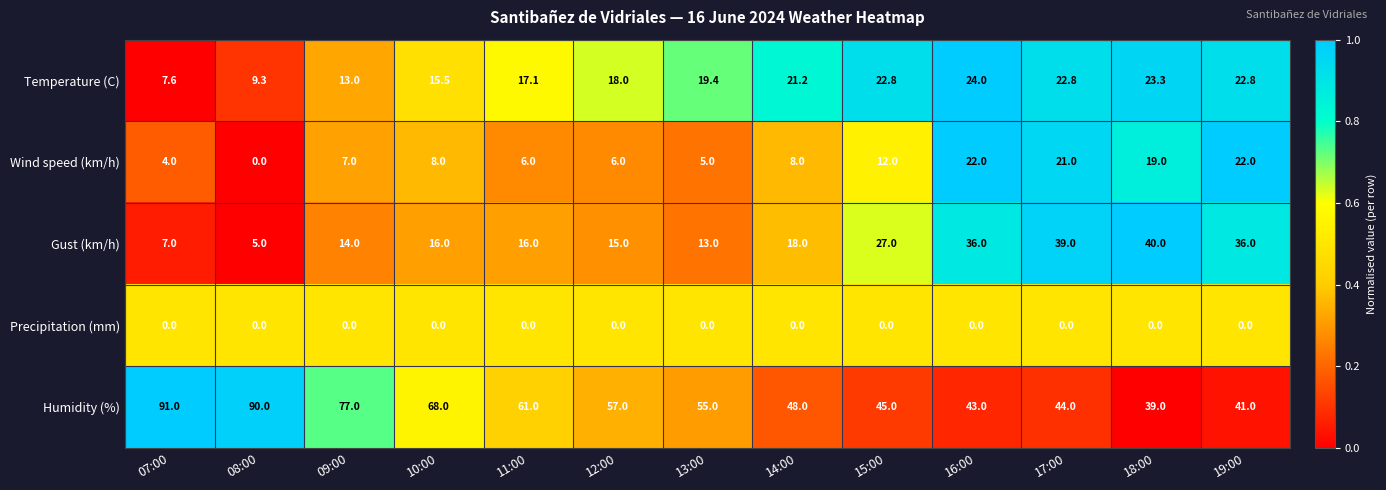

Where is Humidity (%) nearest to the value 65?

10:00